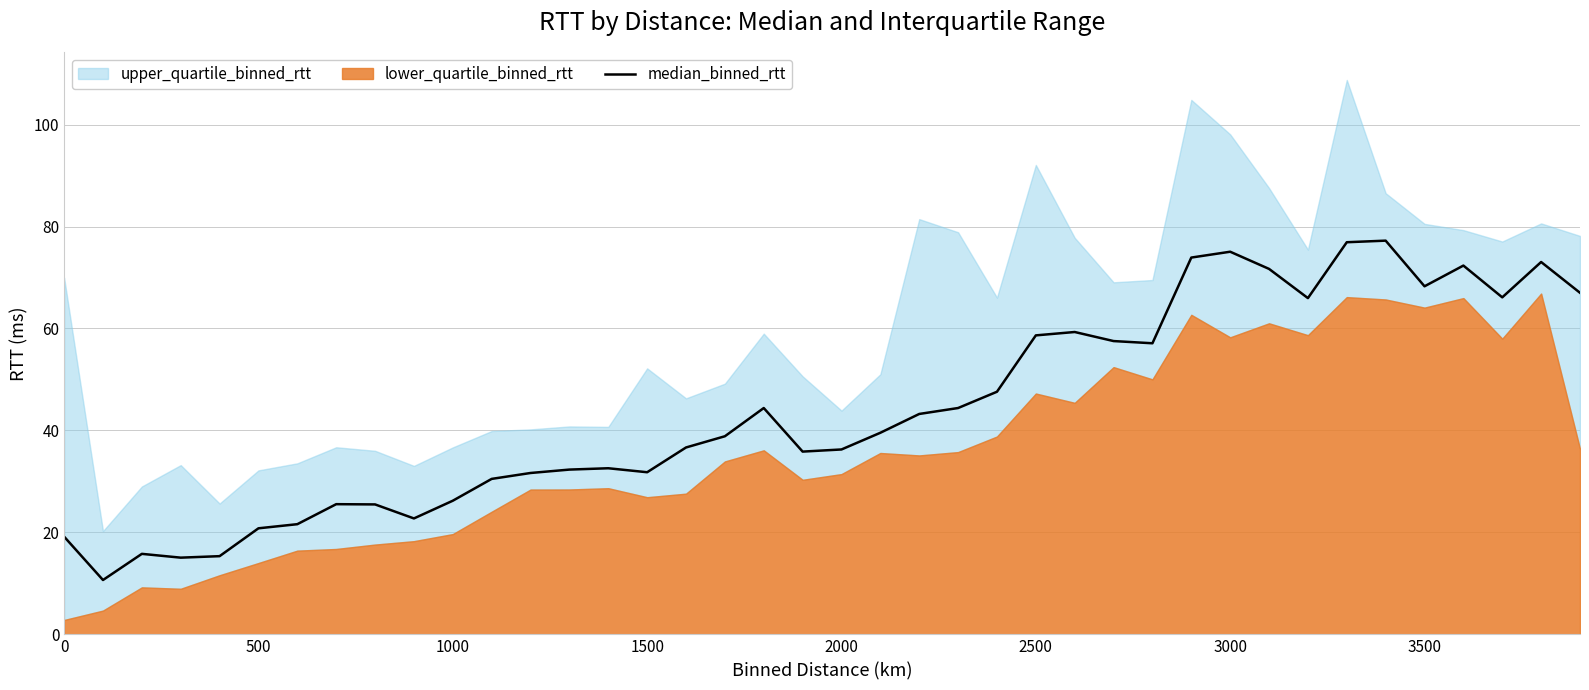

What is the minimum value for median_binned_rtt?

10.7